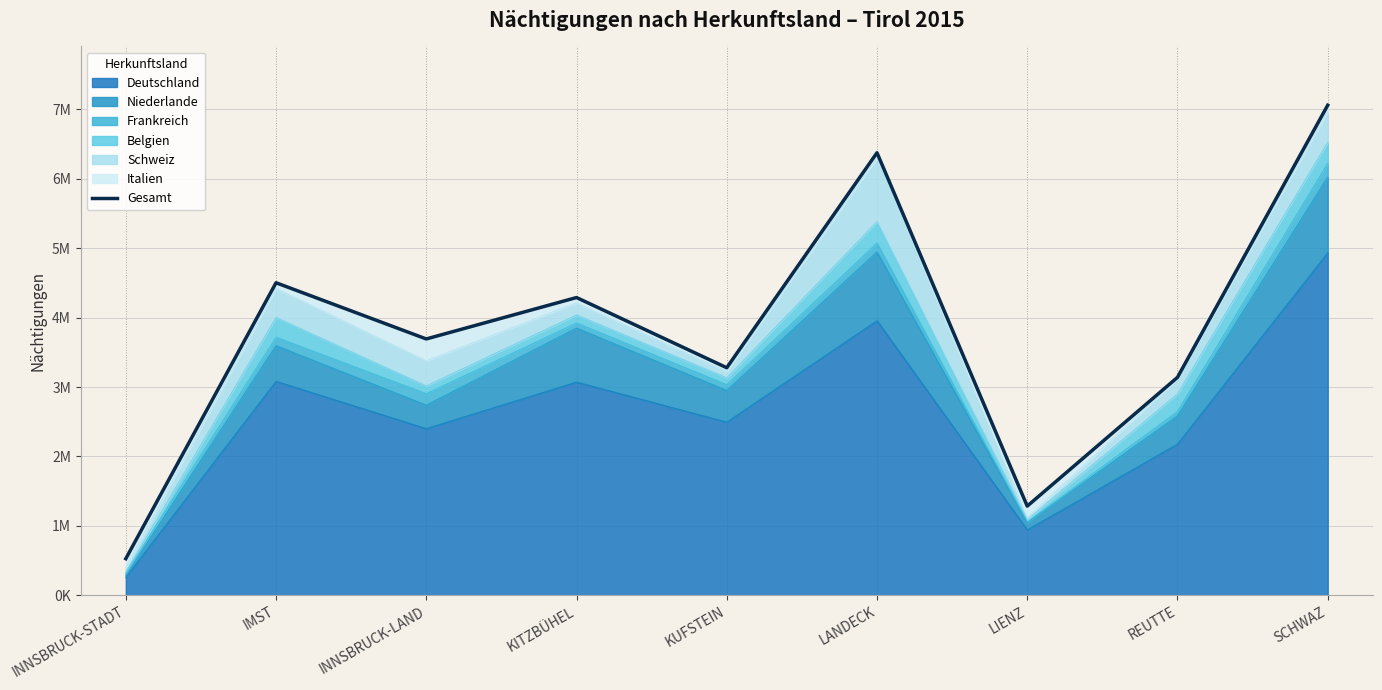

The chart shows a value of 7436171 at IMST. True or false?

False